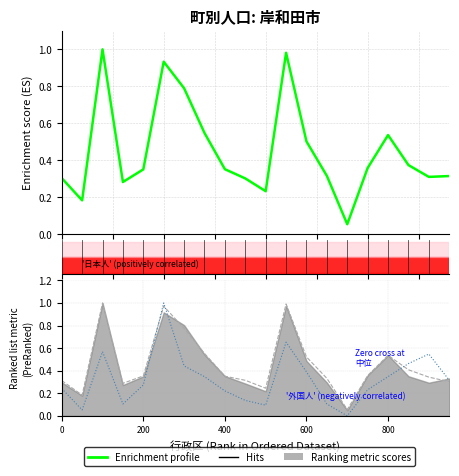

What is the difference between the 外国人（計） values at 北島町 and 大池町?

0.3